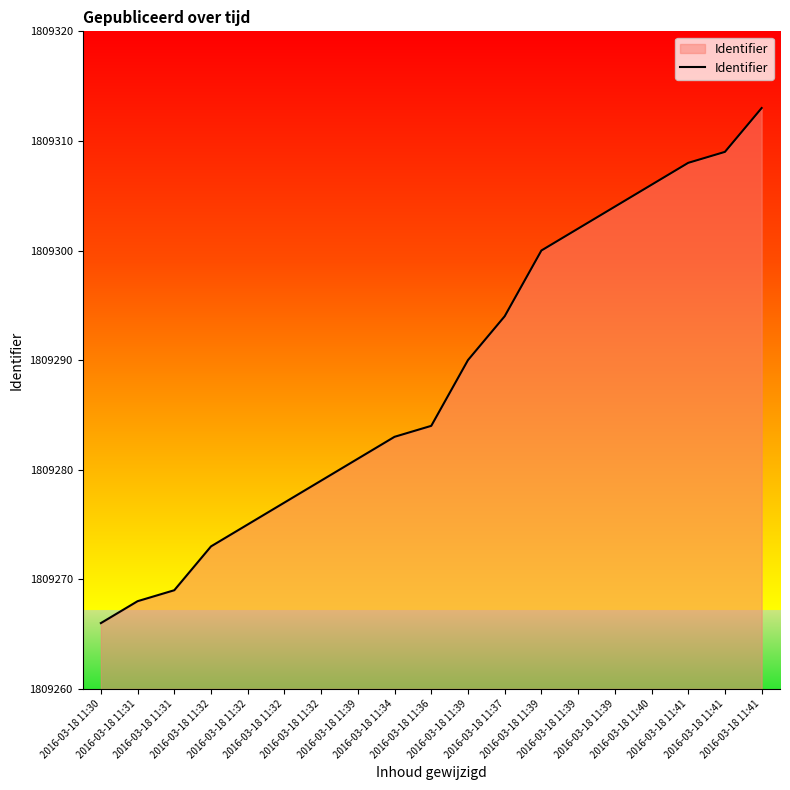

Which has a higher value, 2016-03-18 11:41 or 2016-03-18 11:32?

2016-03-18 11:41